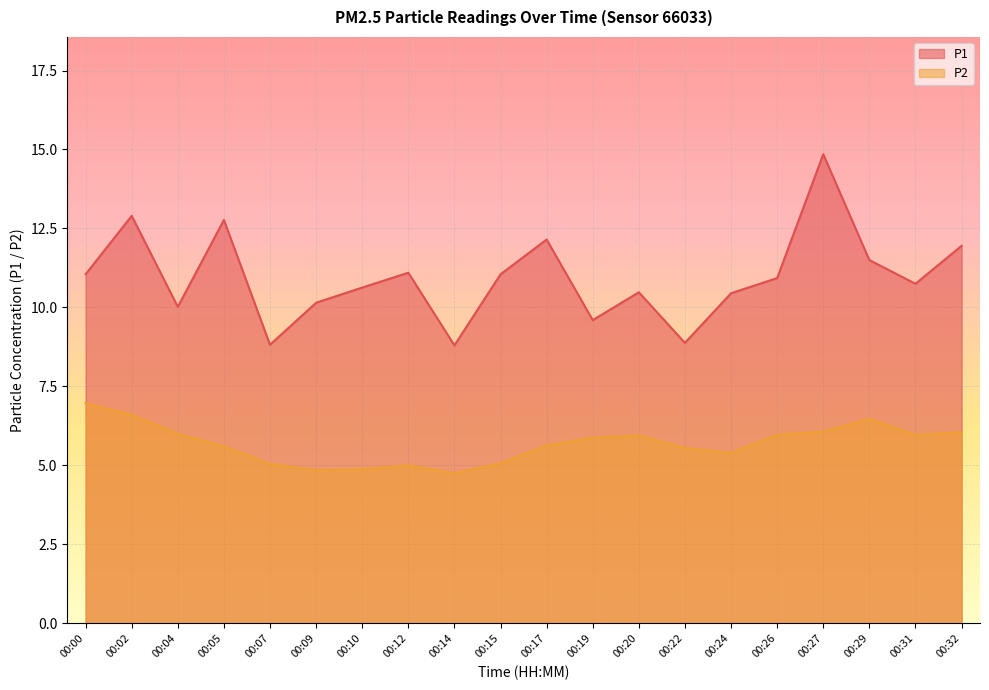

Rank the categories by P1 value from lowest to highest.

00:14, 00:07, 00:22, 00:19, 00:04, 00:09, 00:24, 00:20, 00:10, 00:31, 00:26, 00:00, 00:15, 00:12, 00:29, 00:32, 00:17, 00:05, 00:02, 00:27